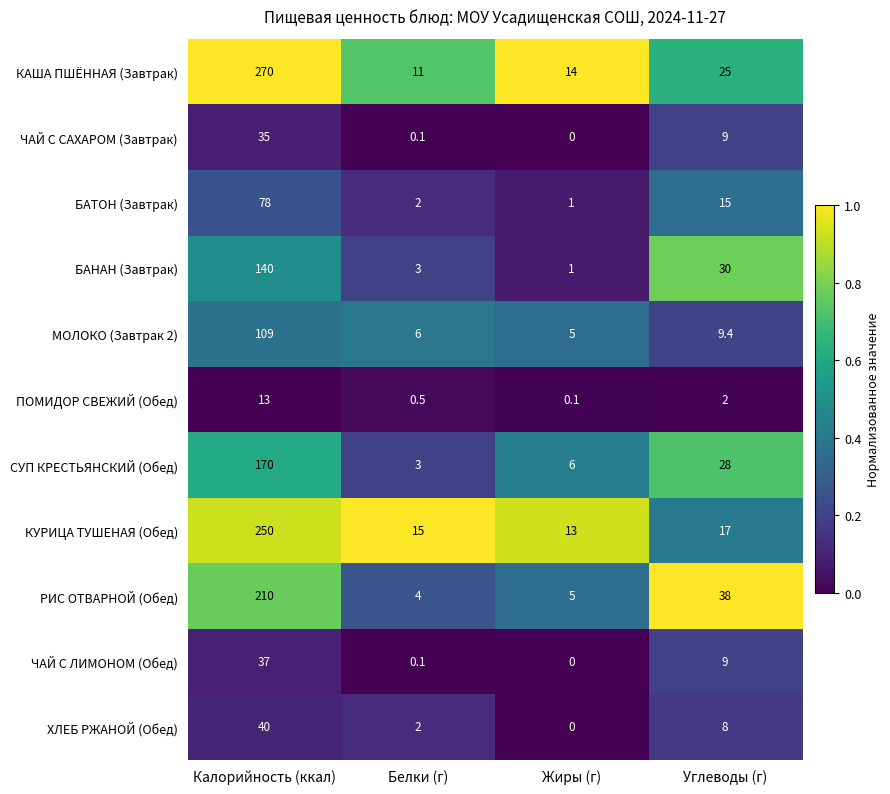

What is the difference between the highest and lowest values at Калорийность (ккал)?

257.0